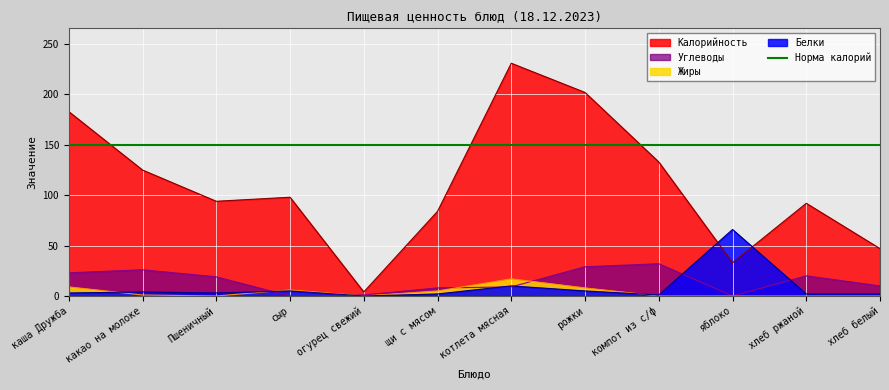

Reading left to right, list all the values displayed in this chart.

Калорийность: каша Дружба=183	какао на молоке=125	Пшеничный=94	сыр=98	огурец свежий=4	щи с мясом=84	котлета мясная=231	рожки=202	компот из с/ф=133	яблоко=33	хлеб ржаной=92	хлеб белый=47
Белки: каша Дружба=3	какао на молоке=4	Пшеничный=3	сыр=5	огурец свежий=0	щи с мясом=2	котлета мясная=10	рожки=5	компот из с/ф=1	яблоко=66	хлеб ржаной=2	хлеб белый=2
Жиры: каша Дружба=9	какао на молоке=1	Пшеничный=0	сыр=6	огурец свежий=0	щи с мясом=5	котлета мясная=17	рожки=8	компот из с/ф=0	яблоко=0	хлеб ржаной=0	хлеб белый=0
Углеводы: каша Дружба=23	какао на молоке=26	Пшеничный=19	сыр=0	огурец свежий=1	щи с мясом=8	котлета мясная=9	рожки=29	компот из с/ф=32	яблоко=0	хлеб ржаной=20	хлеб белый=10